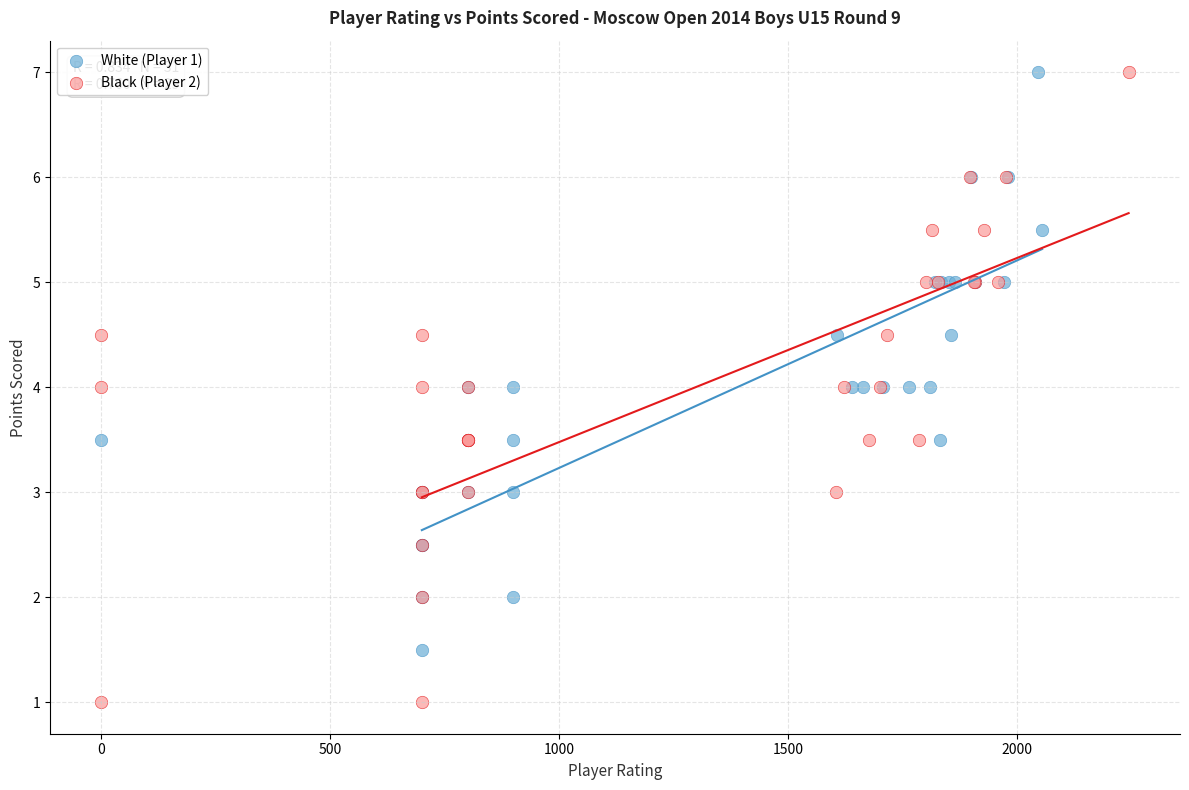

Which series has the widest spread of Y values?

Black (Player 2)